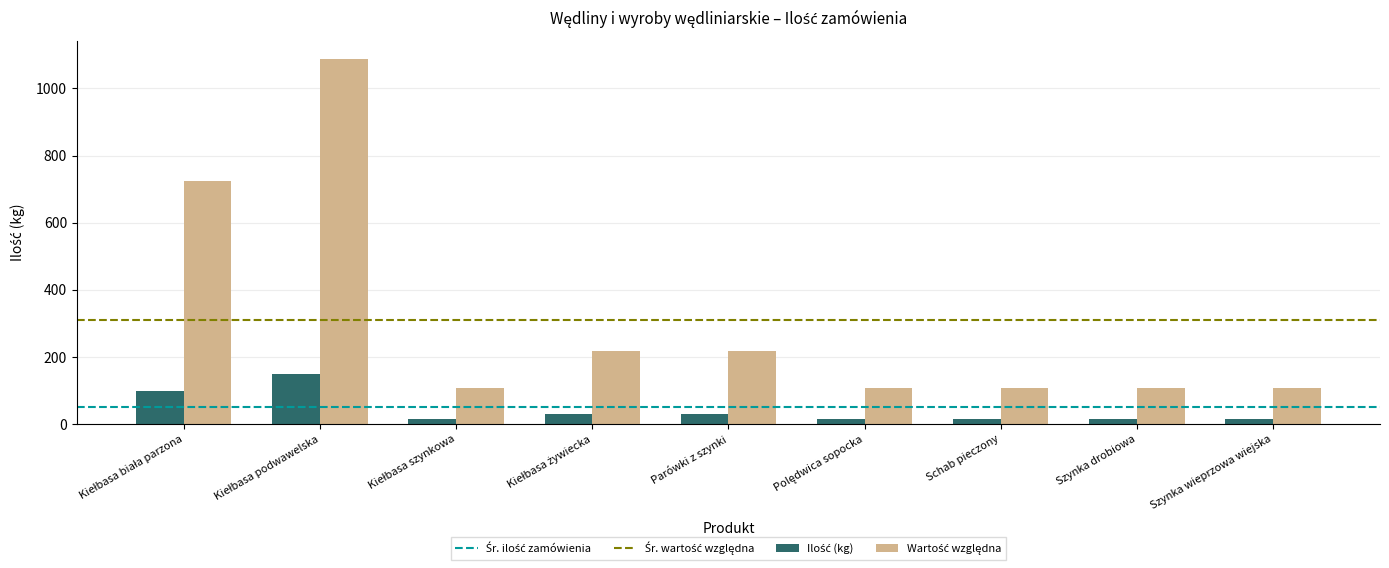

What is the greatest value displayed?

1087.5